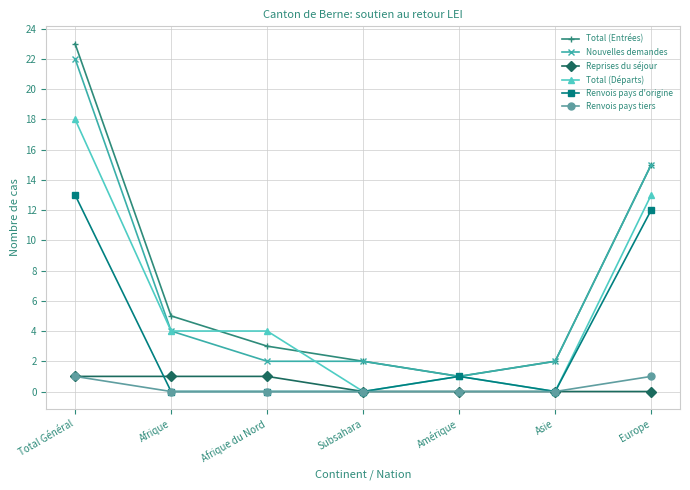

What is the difference between the maximum and minimum values in the Total (Départs) series?

18